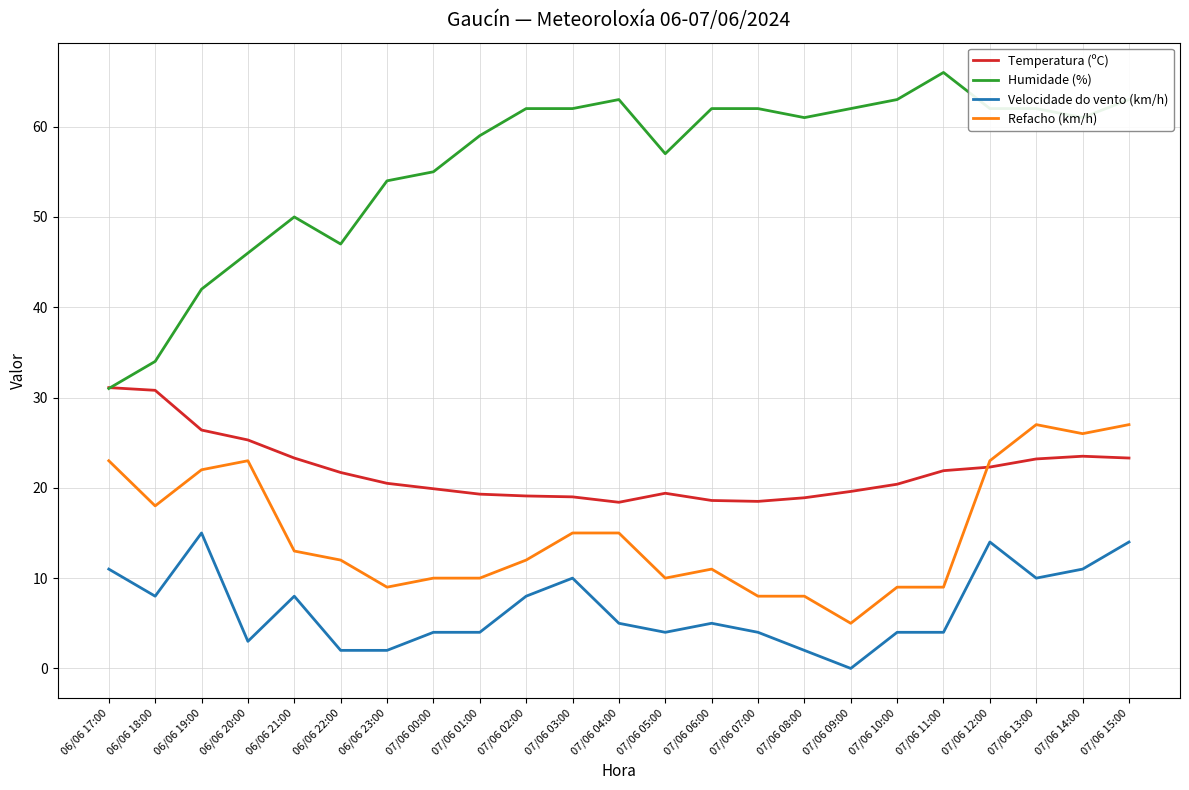

The value of Refacho (km/h) at 07/06 06:00 is 11.0. True or false?

True